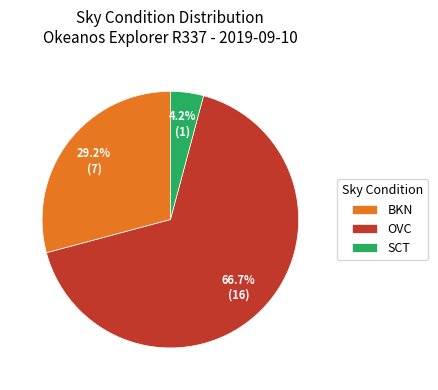

Which has a higher value, OVC or SCT?

OVC